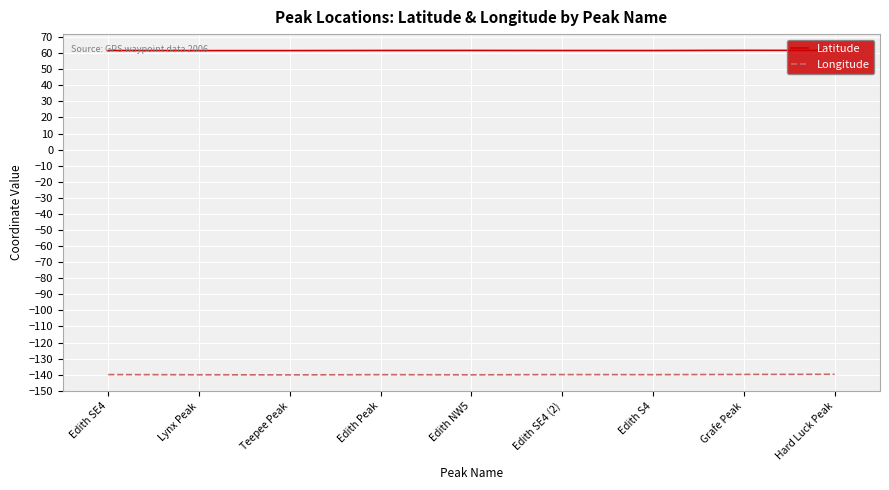

What are all the series names shown in the legend?

Latitude, Longitude